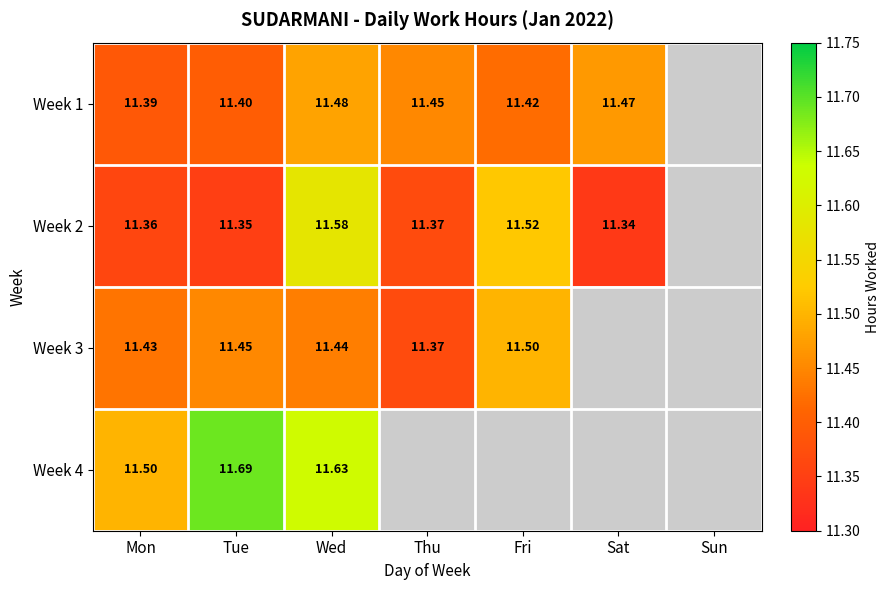

Is the value of Week 3 at Tue greater than the value of Week 2 at Mon?

Yes